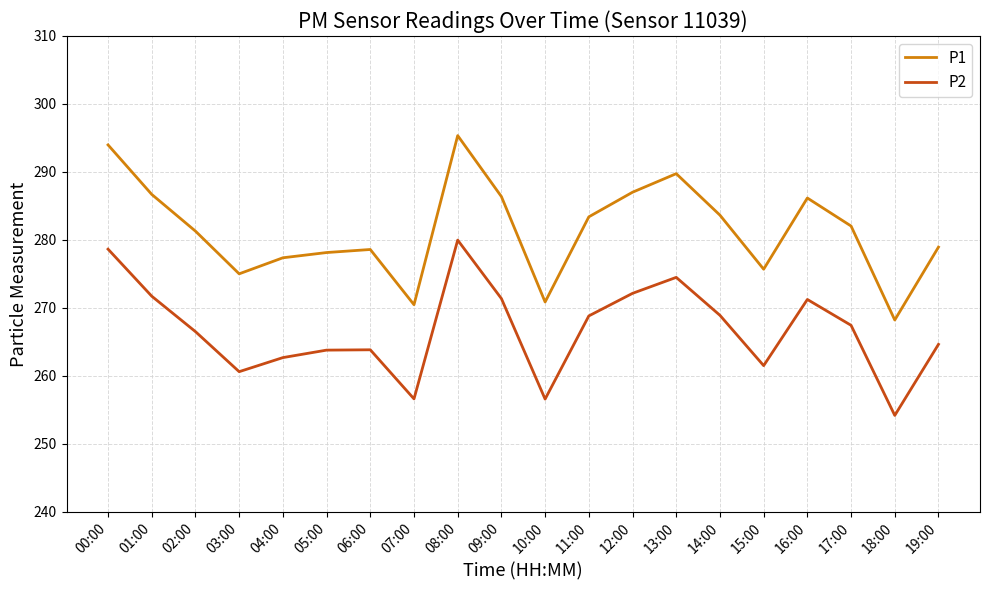

True or false: P1 and P2 intersect in this chart.

False